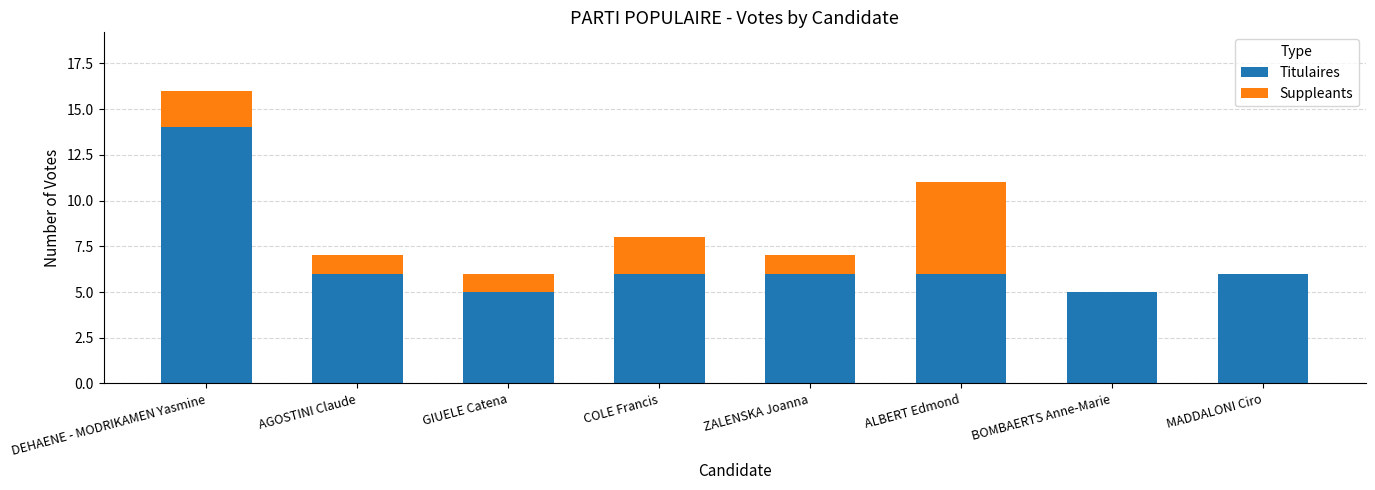

What is the highest value of the Titulaires series?

14